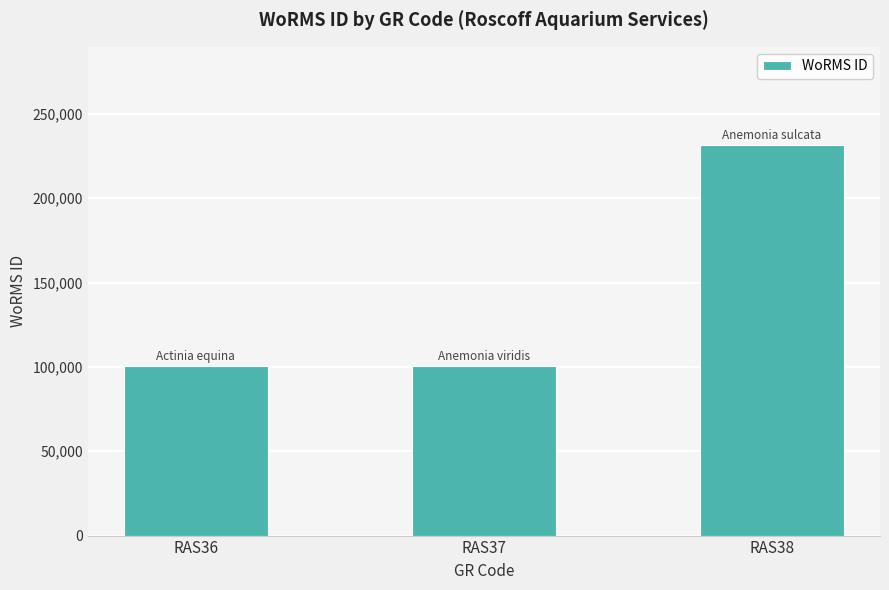

Does the chart contain any negative values?

No